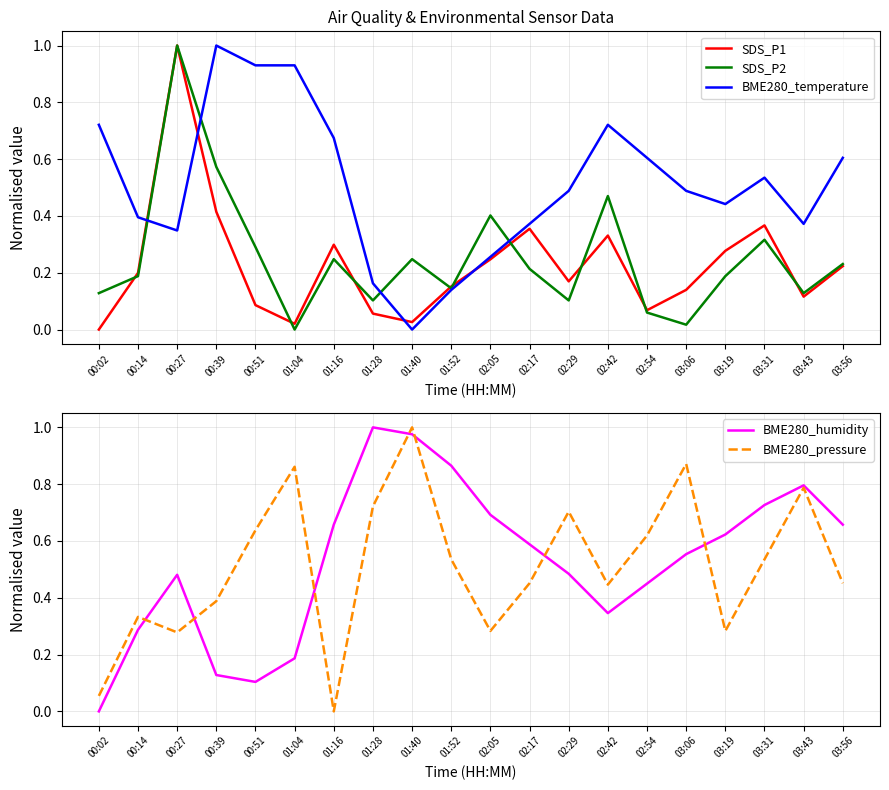

Is this an area chart (filled region under the line)?

No